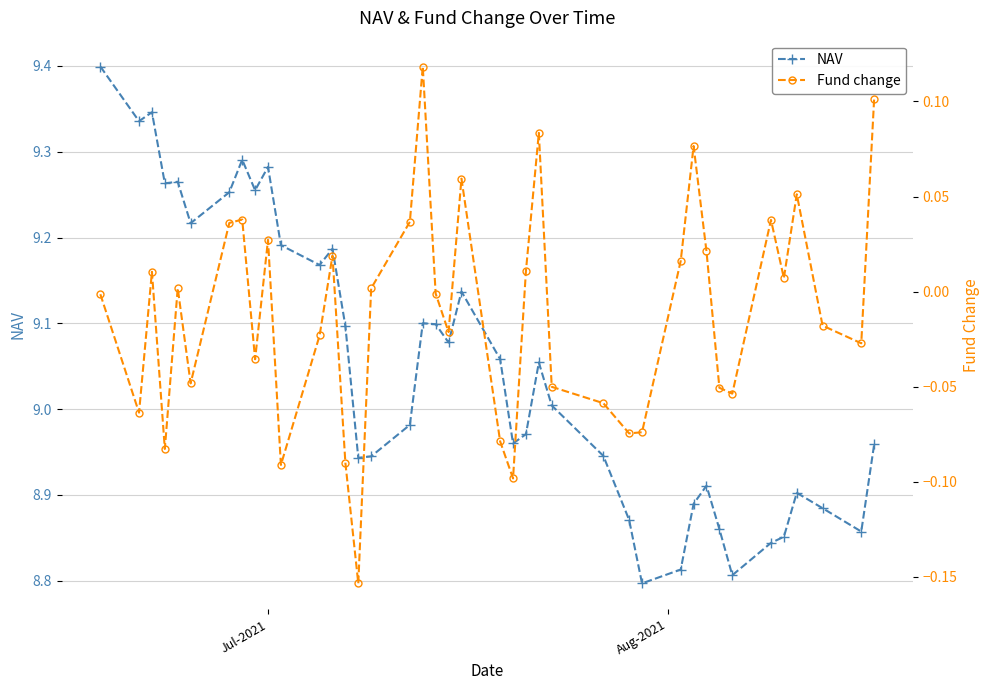

What is the highest value of the NAV series?

9.4